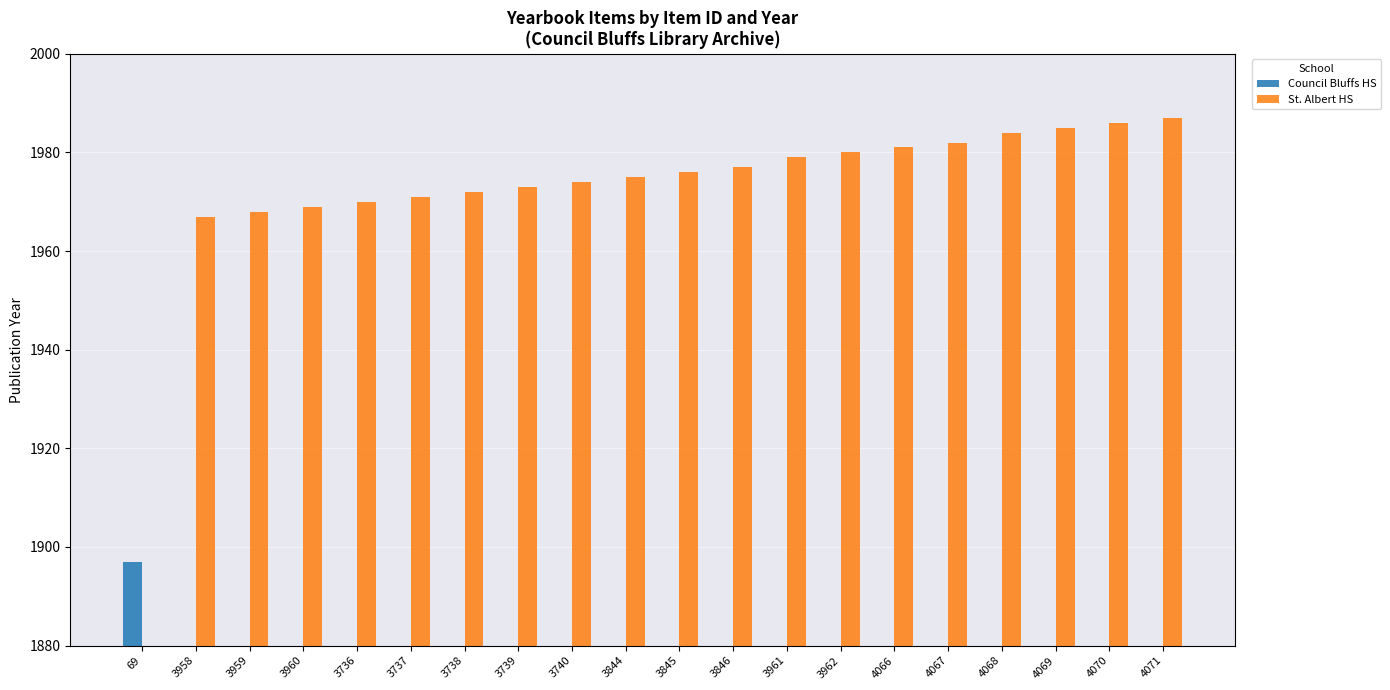

Which label corresponds to the smallest value in the chart?

3958